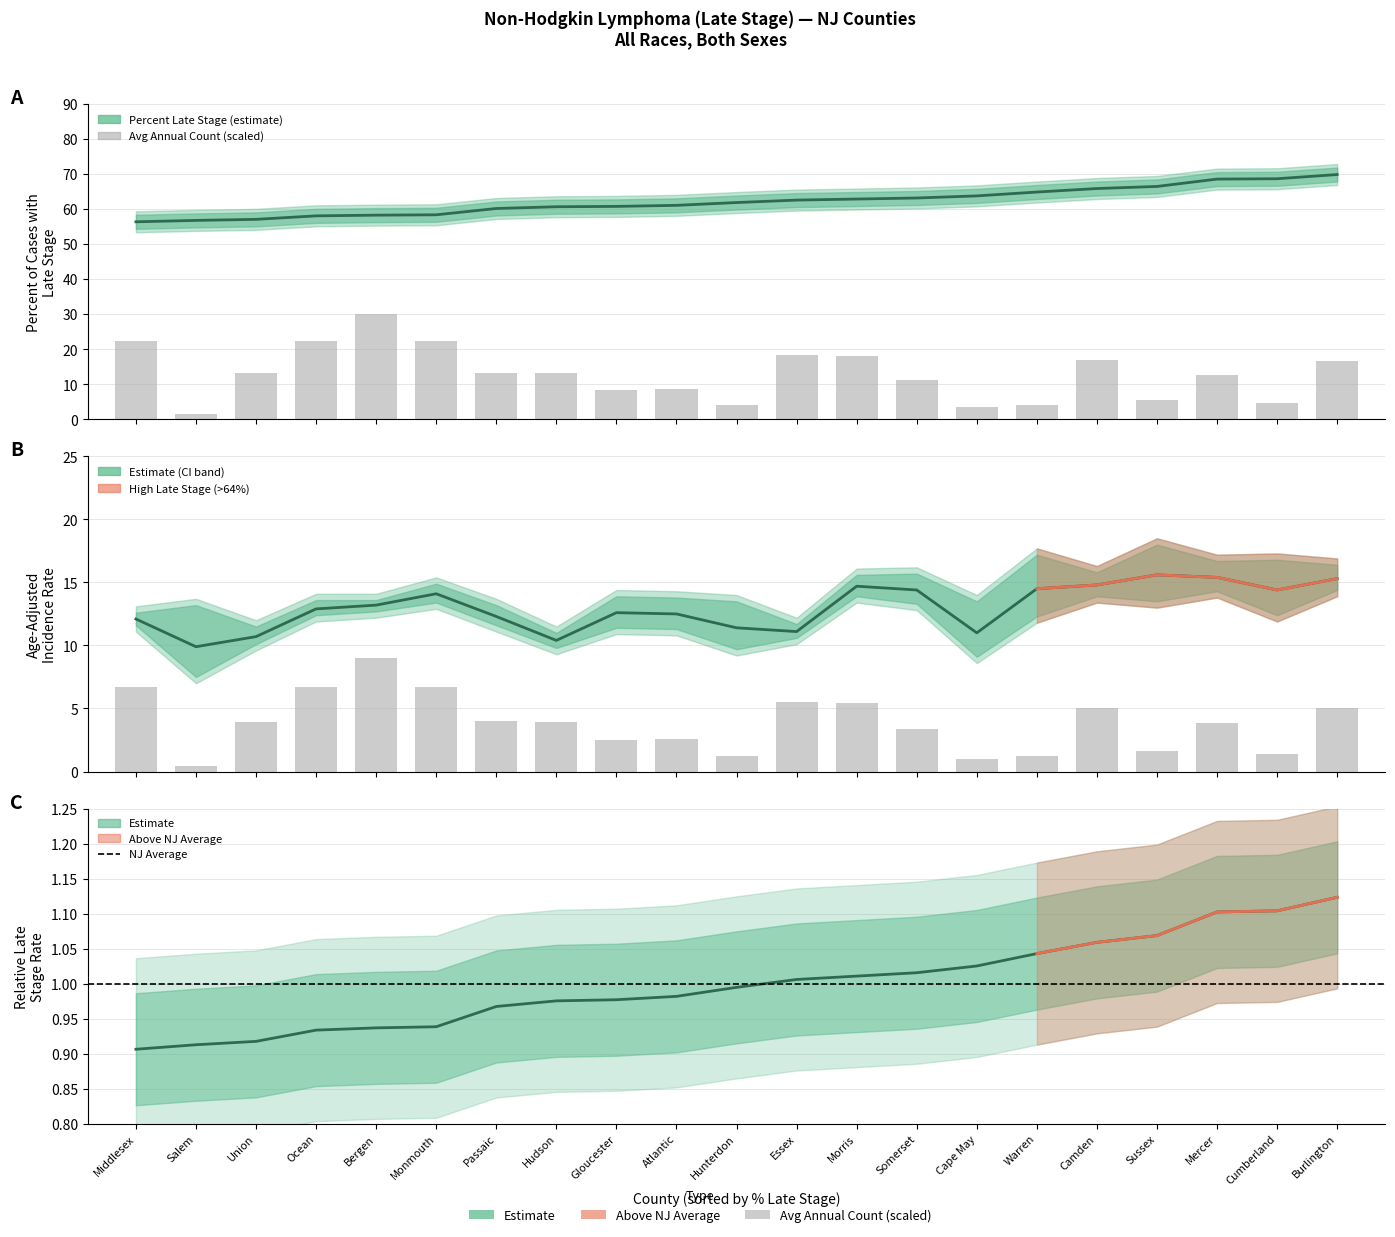

What is the value of the Percent Late Stage bar at the 1st from the left?

56.4